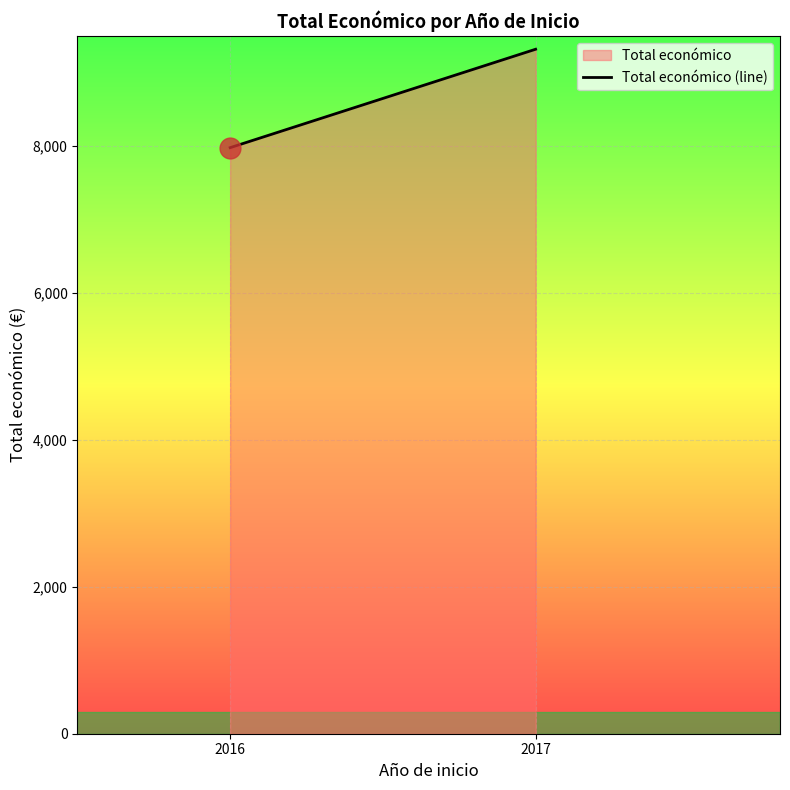

List the labels in order of value, largest first.

2017, 2016